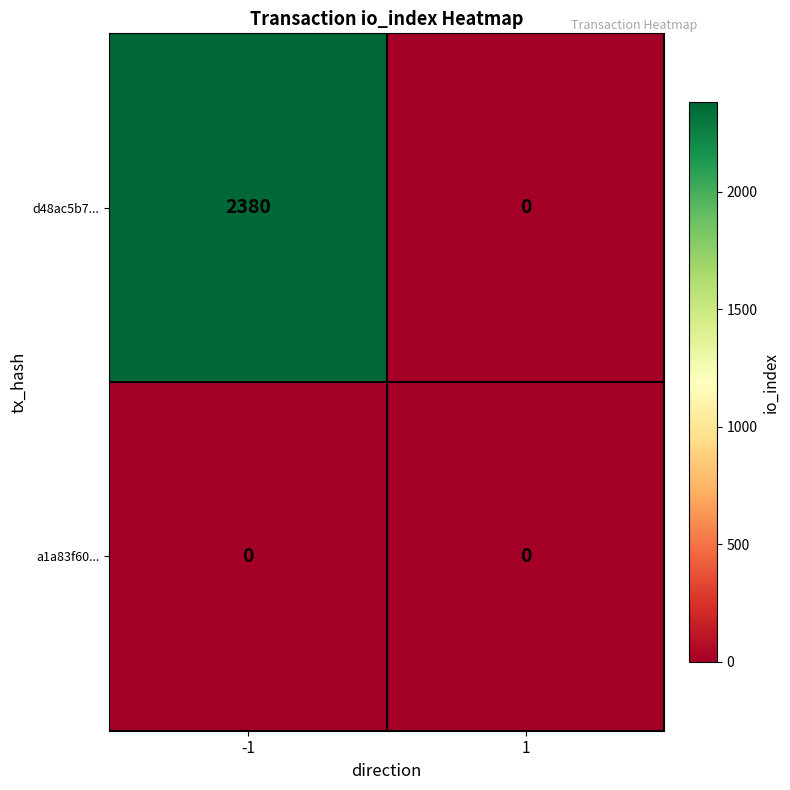

Between -1 and 1, which series saw the biggest shift?

d48ac5b7...